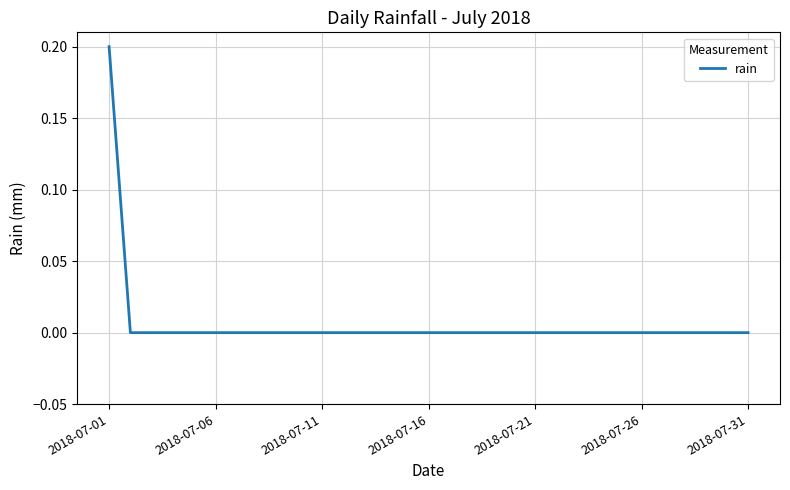

Does the chart display data point markers on the line(s)?

No